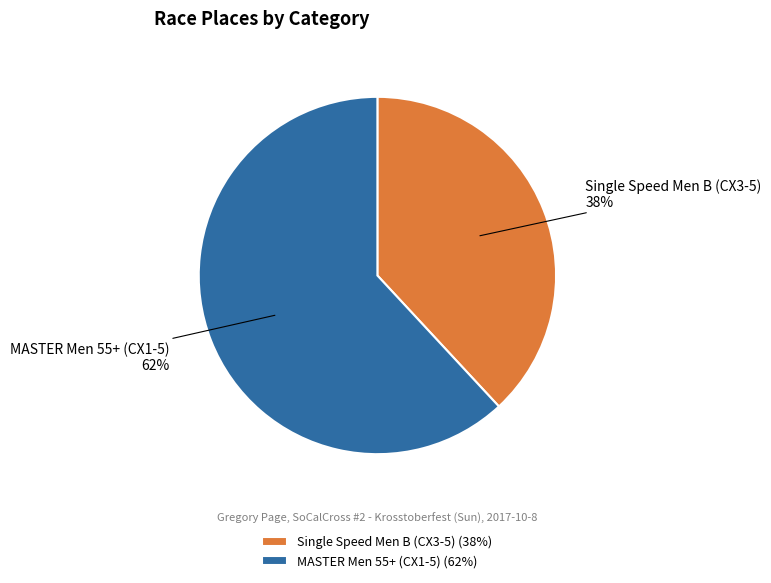

How many slices are in this pie chart?

2